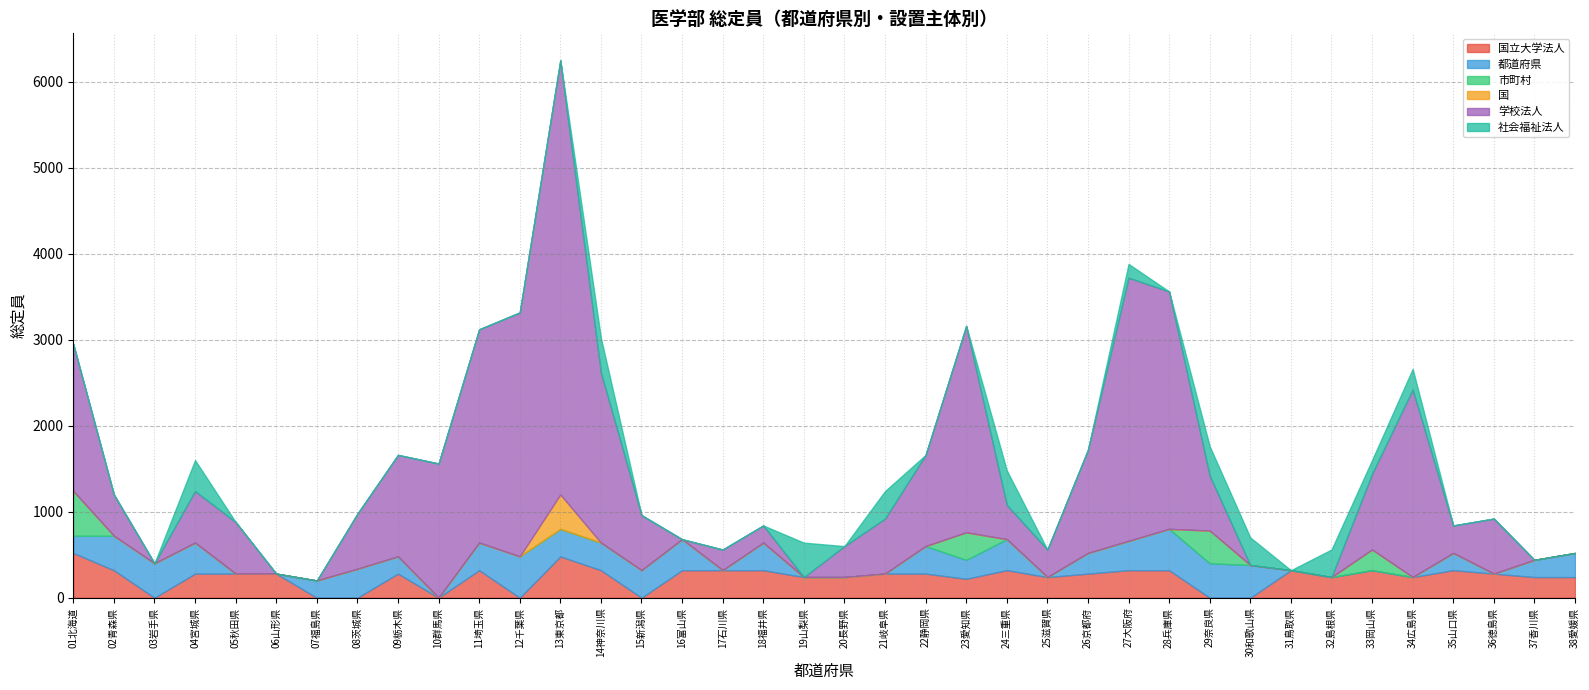

True or false: 都道府県 and 学校法人 intersect in this chart.

True